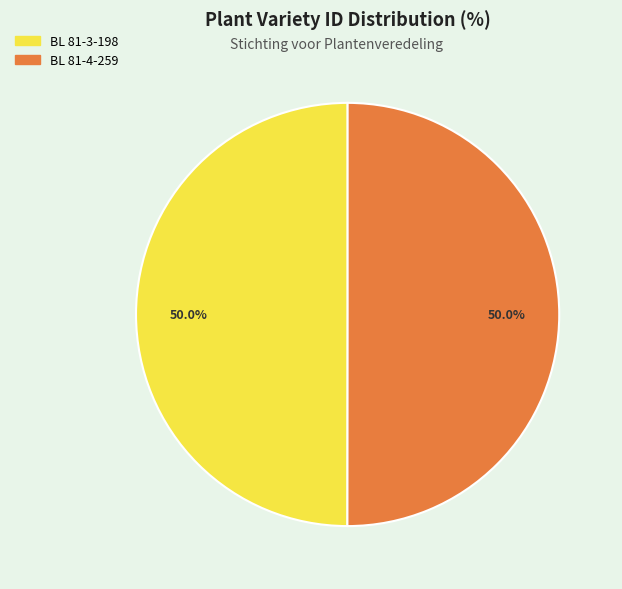

What percentage is the BL 81-3-198 slice, to the nearest percent?

50%